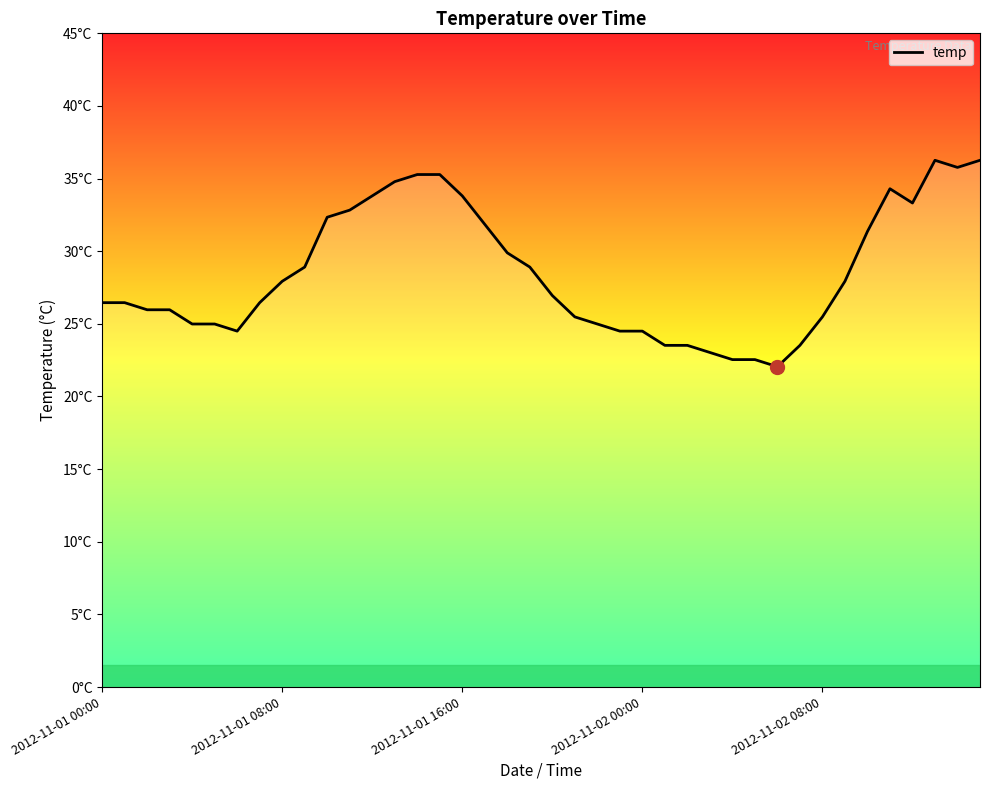

Reading left to right, list all the values displayed in this chart.

26.5	26.5	26.0	26.0	25.0	25.0	24.5	26.5	27.9	28.9	32.3	32.8	33.8	34.8	35.3	35.3	33.8	31.9	29.9	28.9	26.9	25.5	25.0	24.5	24.5	23.5	23.5	23.0	22.5	22.5	22.1	23.5	25.5	27.9	31.4	34.3	33.3	36.3	35.8	36.3